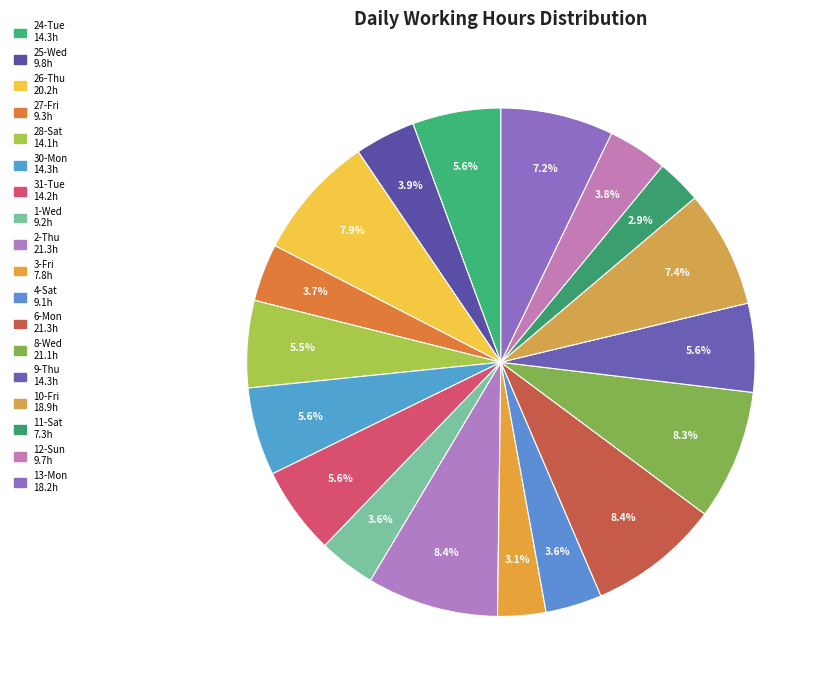

Count the number of slices in the pie.

18